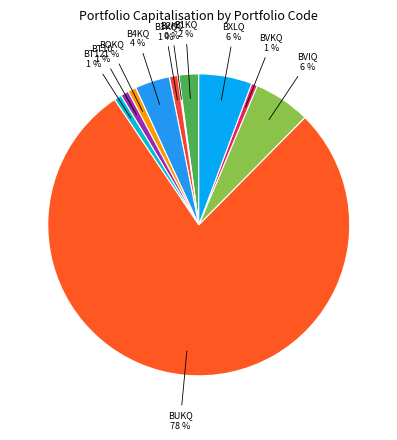

Does BUKQ represent more than half of the total?

Yes